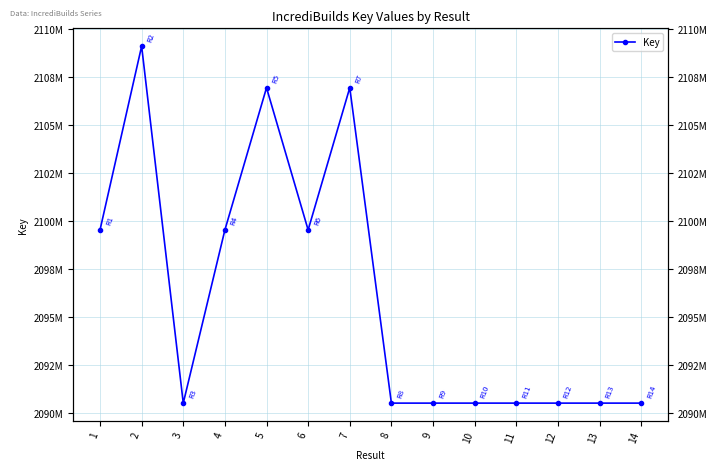

What is the difference between the maximum and minimum values?

18599289